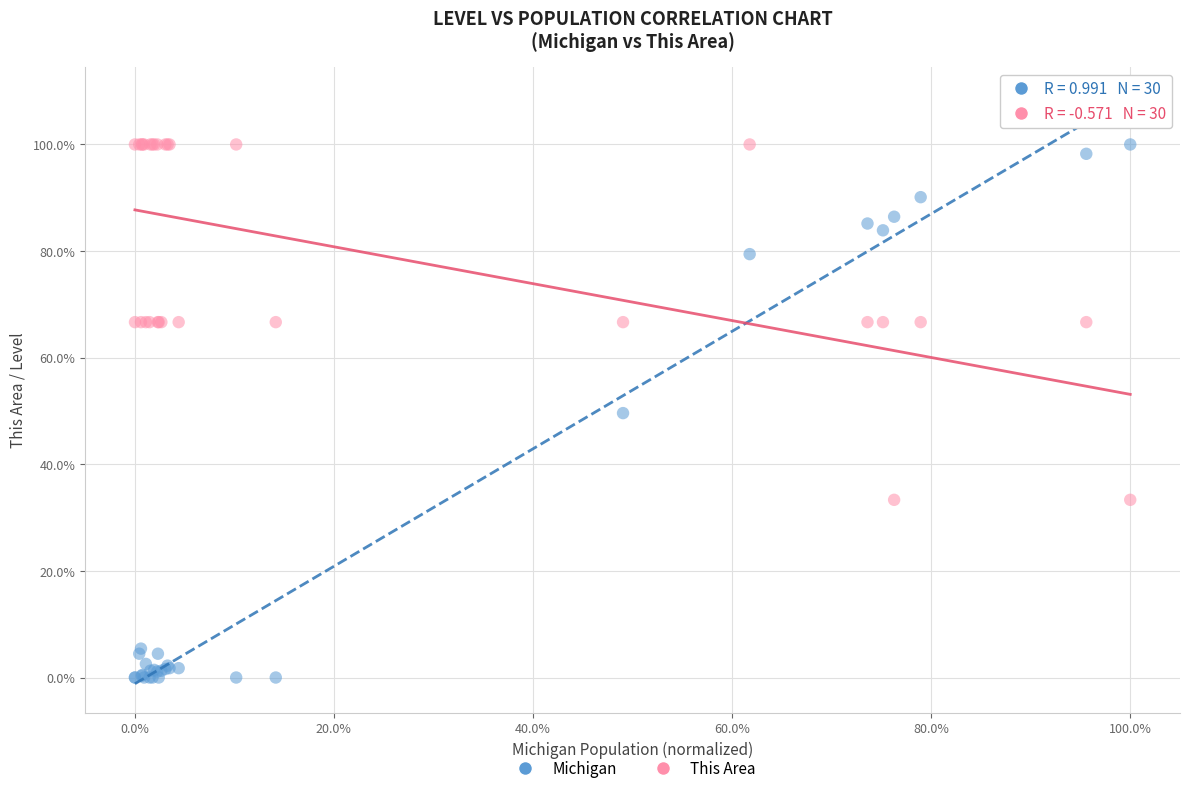

What are all the series names shown in the legend?

Michigan, This Area